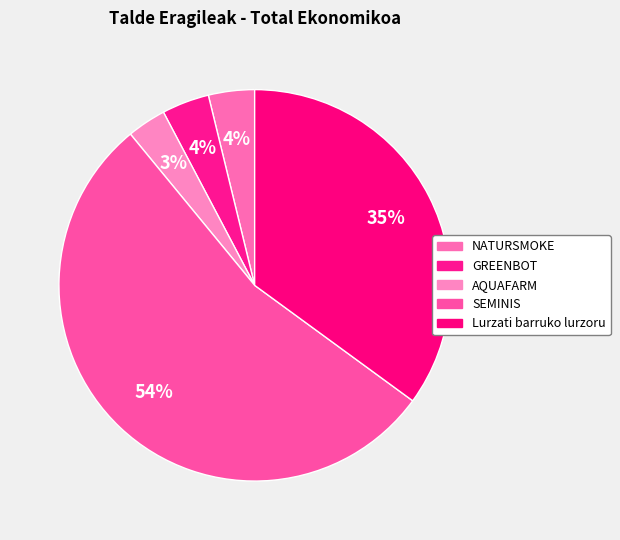

Which slice represents more than half of the pie?

SEMINIS